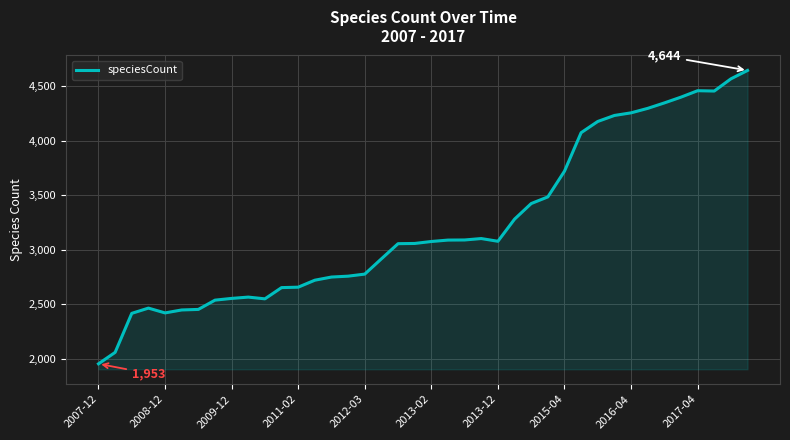

What is the smallest value displayed?

1953